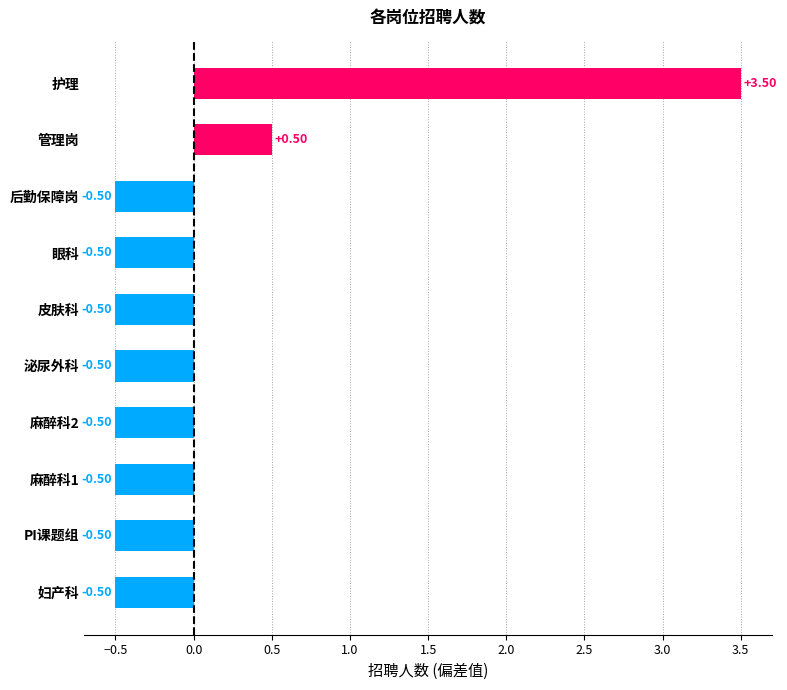

At which category does the chart reach its peak across all series?

护理